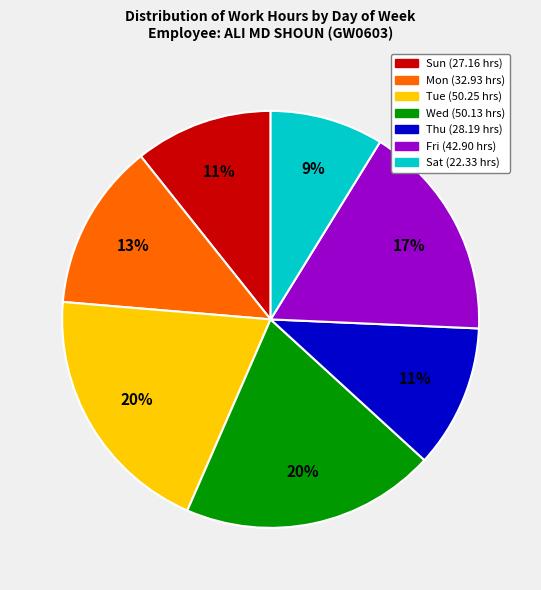

Combined, do Mon and Sat account for over 50%?

No